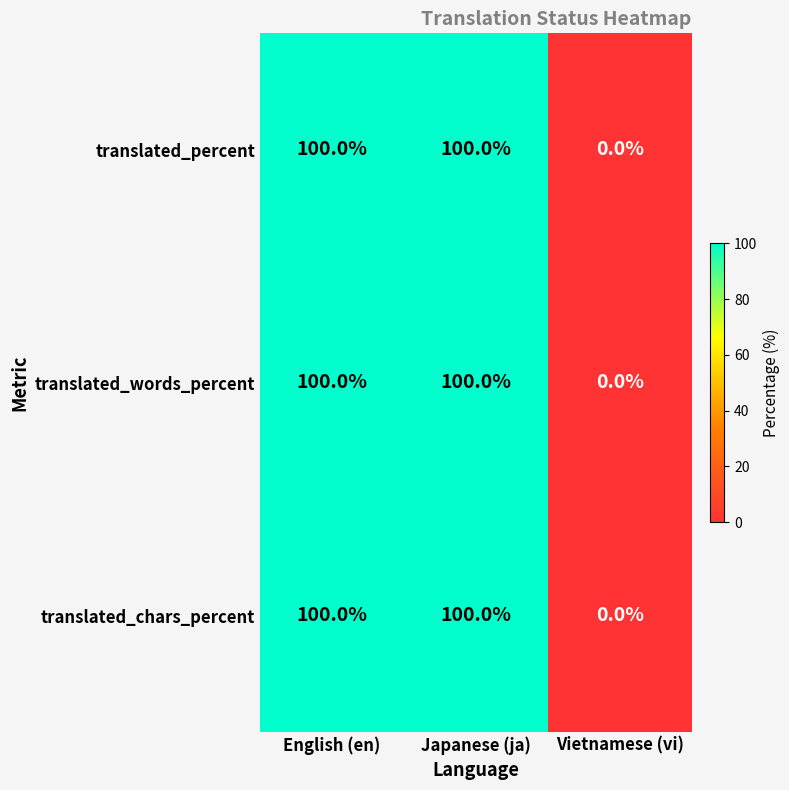

What is the maximum value shown in the chart?

100